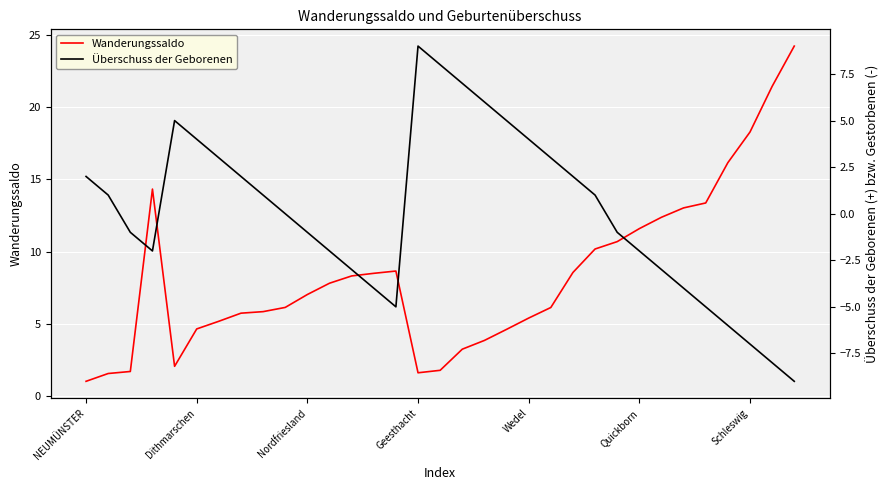

What is the total value across all series at 9?

6.1